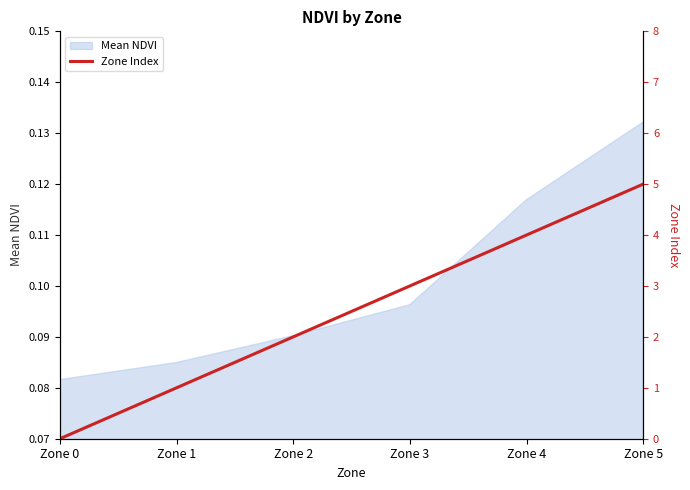

Where does the data first go above 3?

Zone 4